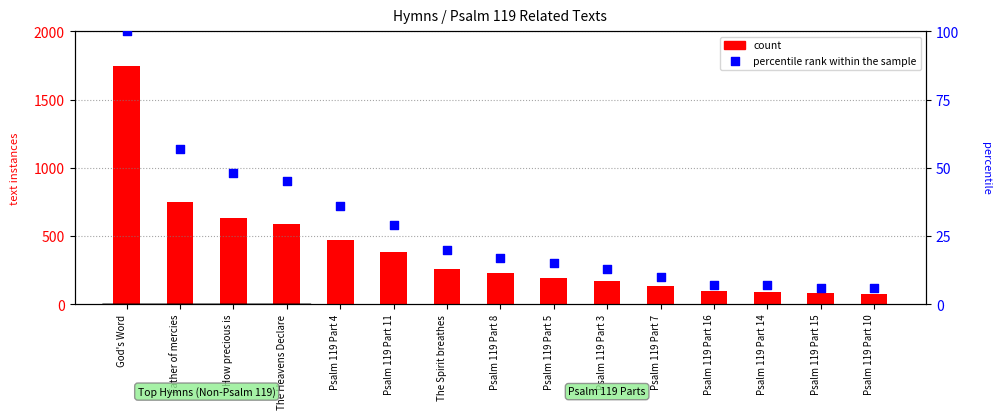

At which category is the sum across all series the highest?

God's Word